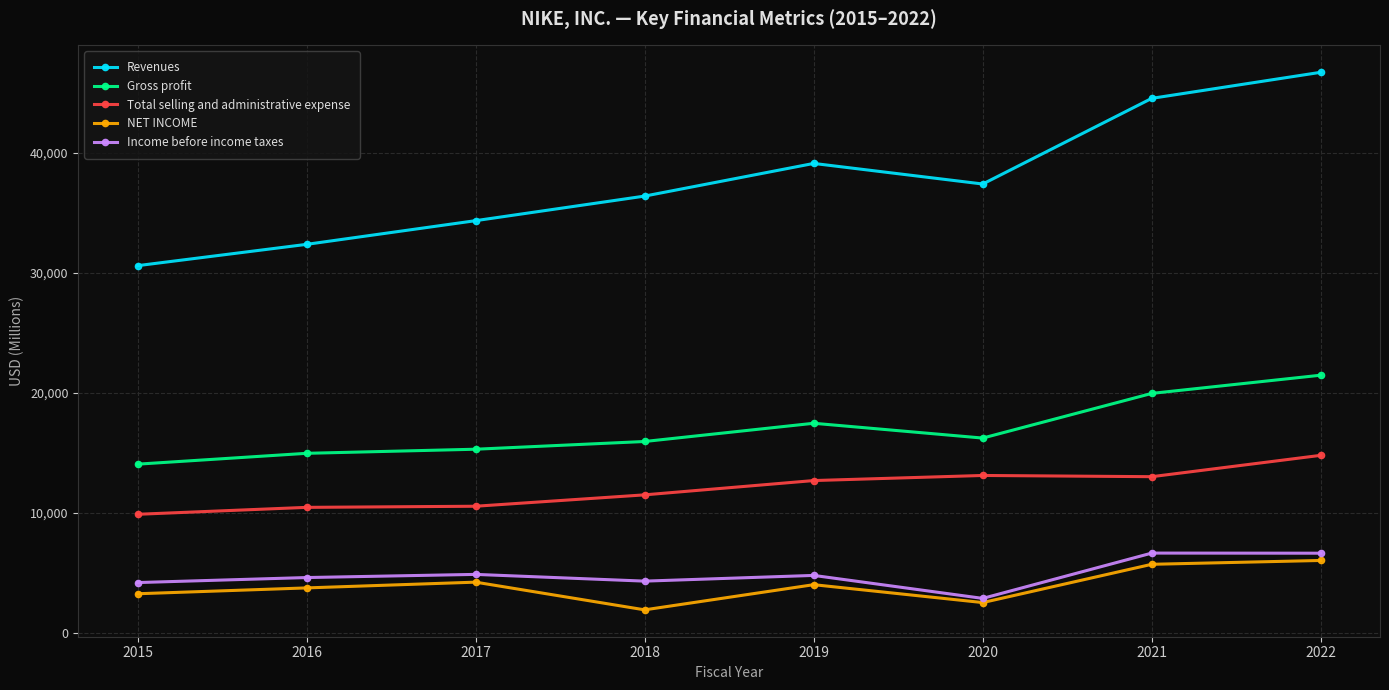

Which series has the largest range (max minus min)?

Revenues